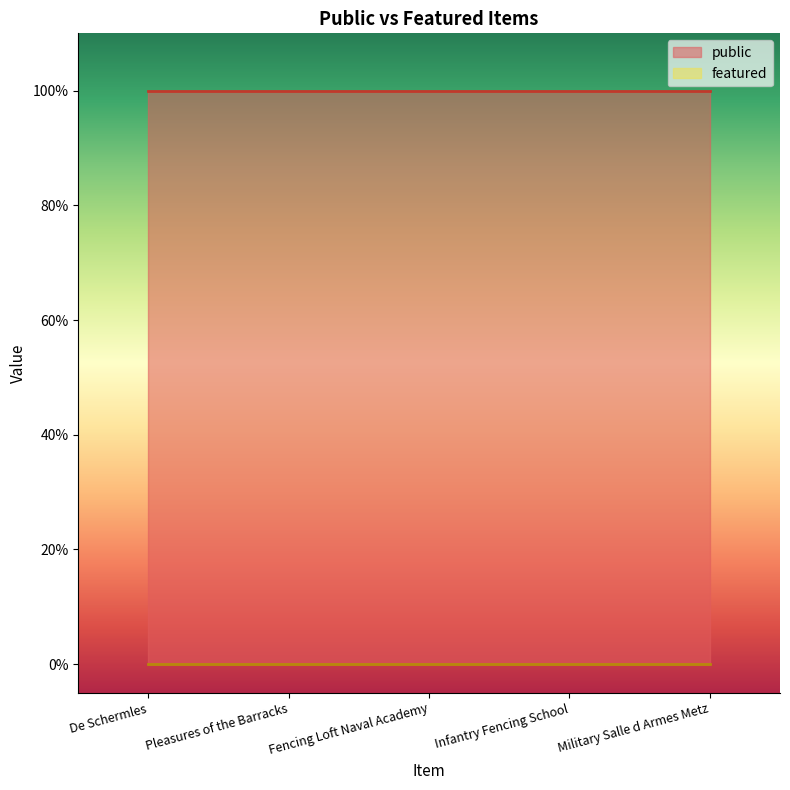

True or false: featured and public cross at least once.

False